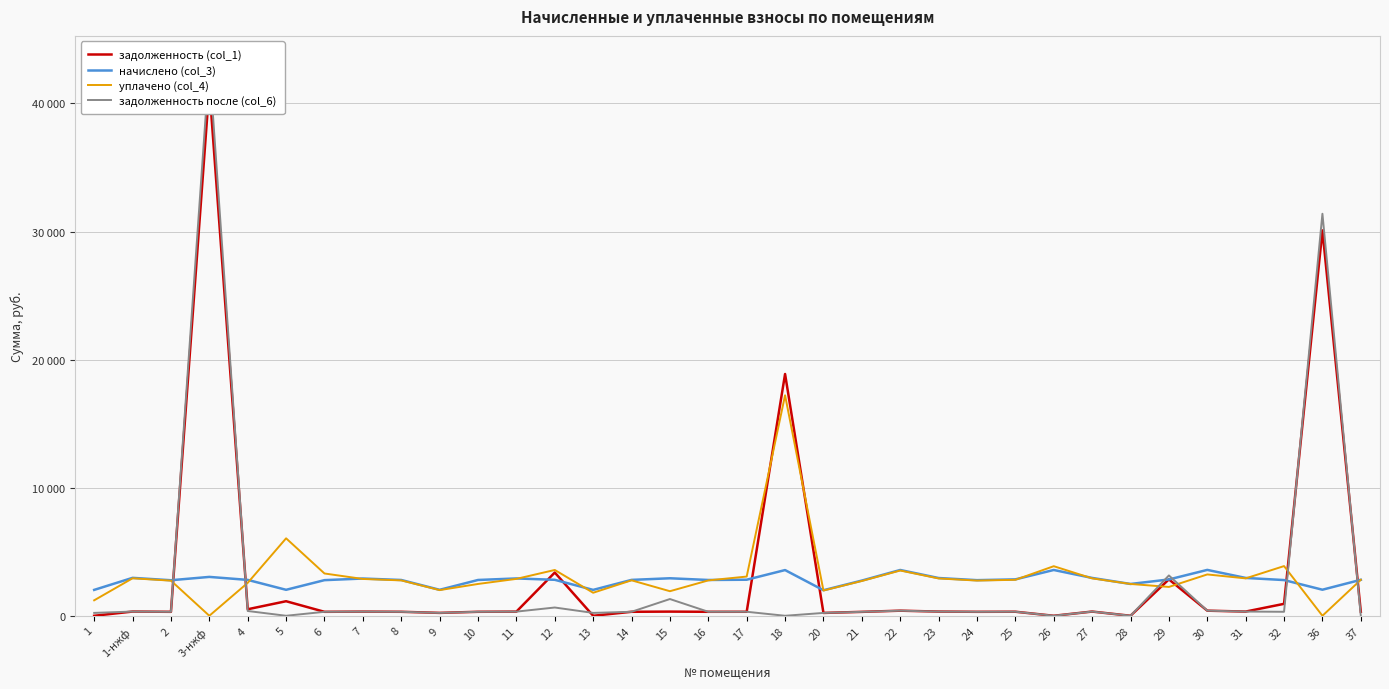

At which category does начислено (col_3) reach its first local peak?

1-нжф